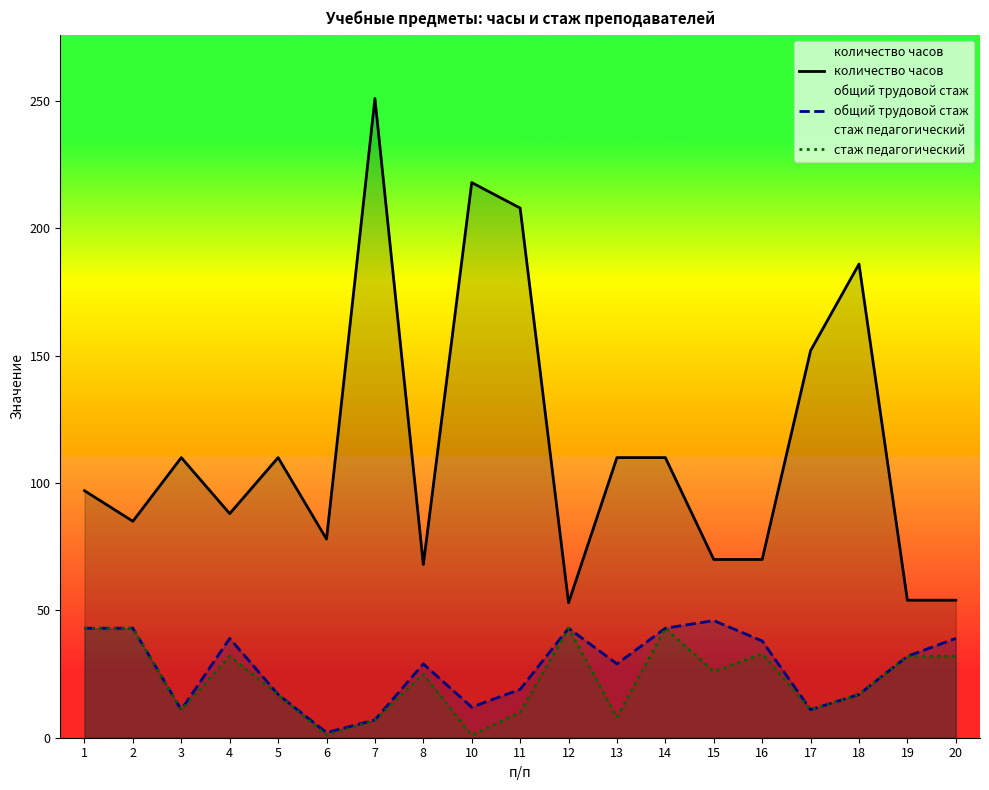

Where is the first local minimum for стаж педагогический?

3